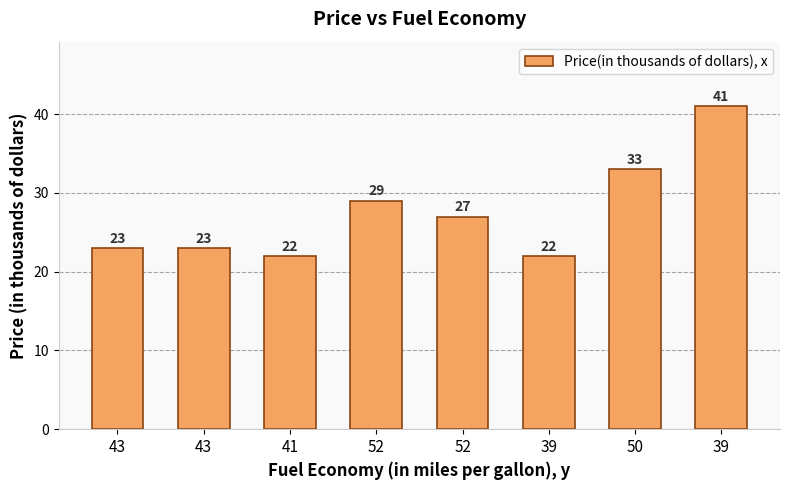

What is the value of the 3rd bar from the left?

22